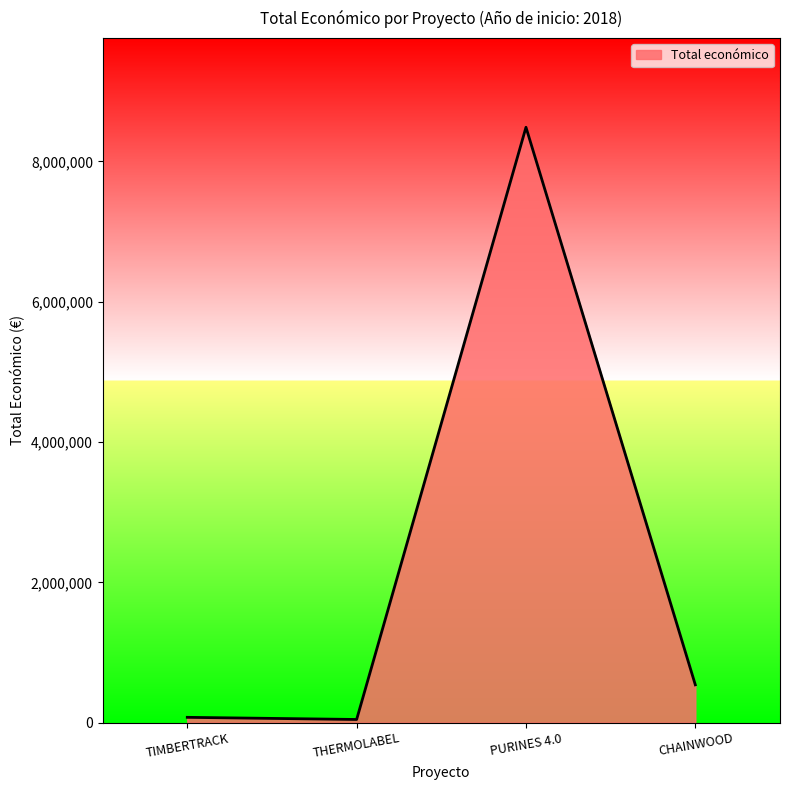

What position from the left is PURINES 4.0?

3